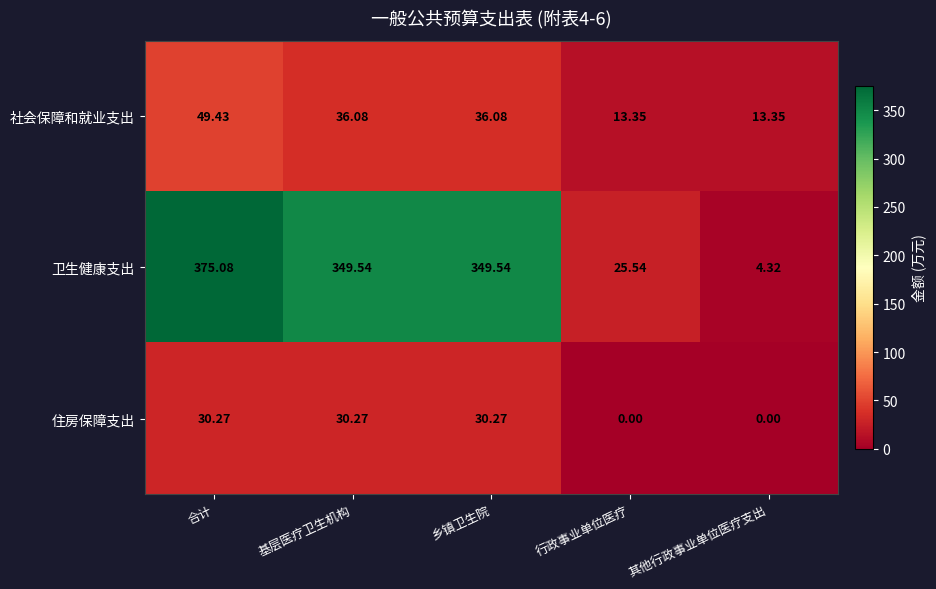

Rank the series at 行政事业单位医疗 from highest to lowest value.

卫生健康支出, 社会保障和就业支出, 住房保障支出